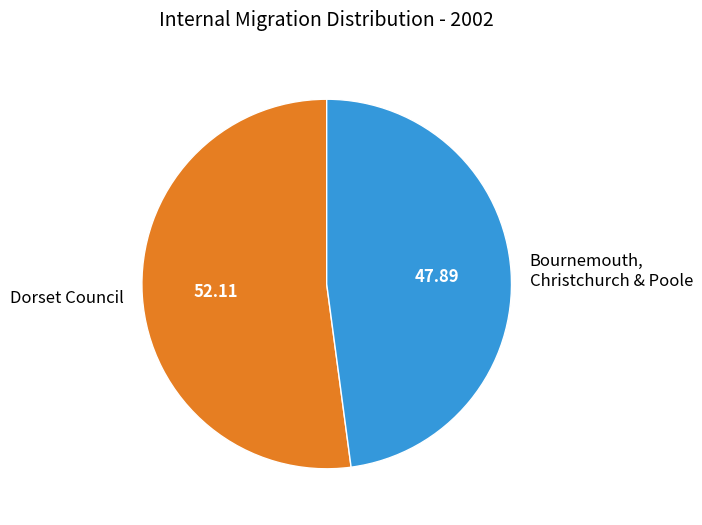

What is the smallest slice in the pie chart?

Bournemouth, Christchurch & Poole